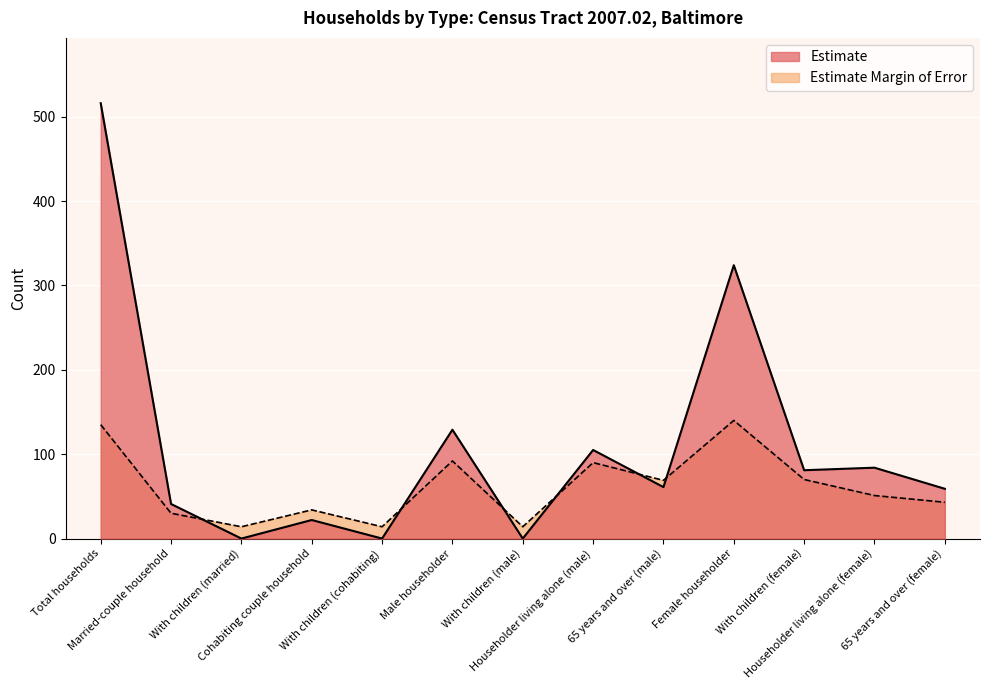

Count the number of data series in this chart.

2